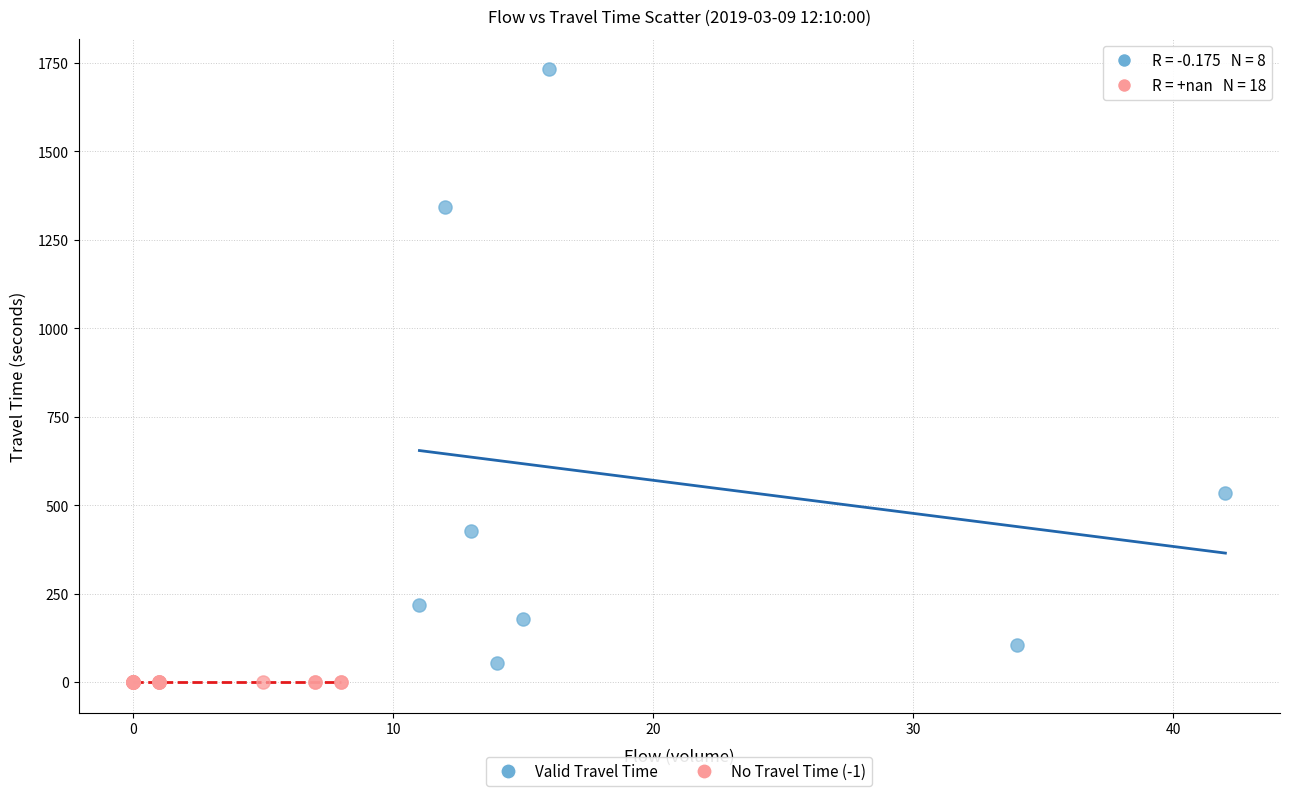

Which series has the largest Y range (max minus min)?

Valid Travel Time